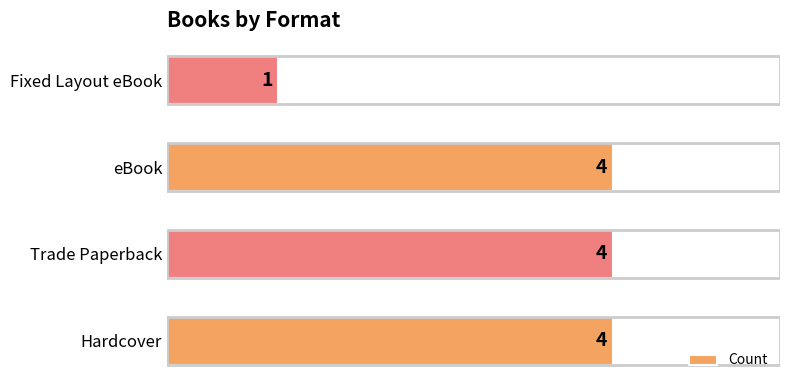

What is the approximate value at Hardcover?

4